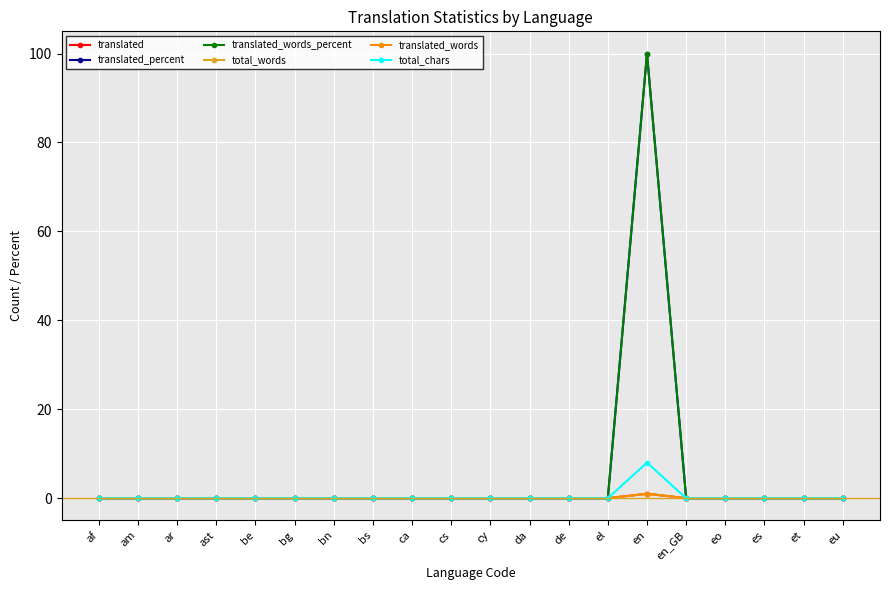

List the labels in order of translated_words value, smallest first.

af, am, ar, ast, be, bg, bn, bs, ca, cs, cy, da, de, el, en_GB, eo, es, et, eu, en